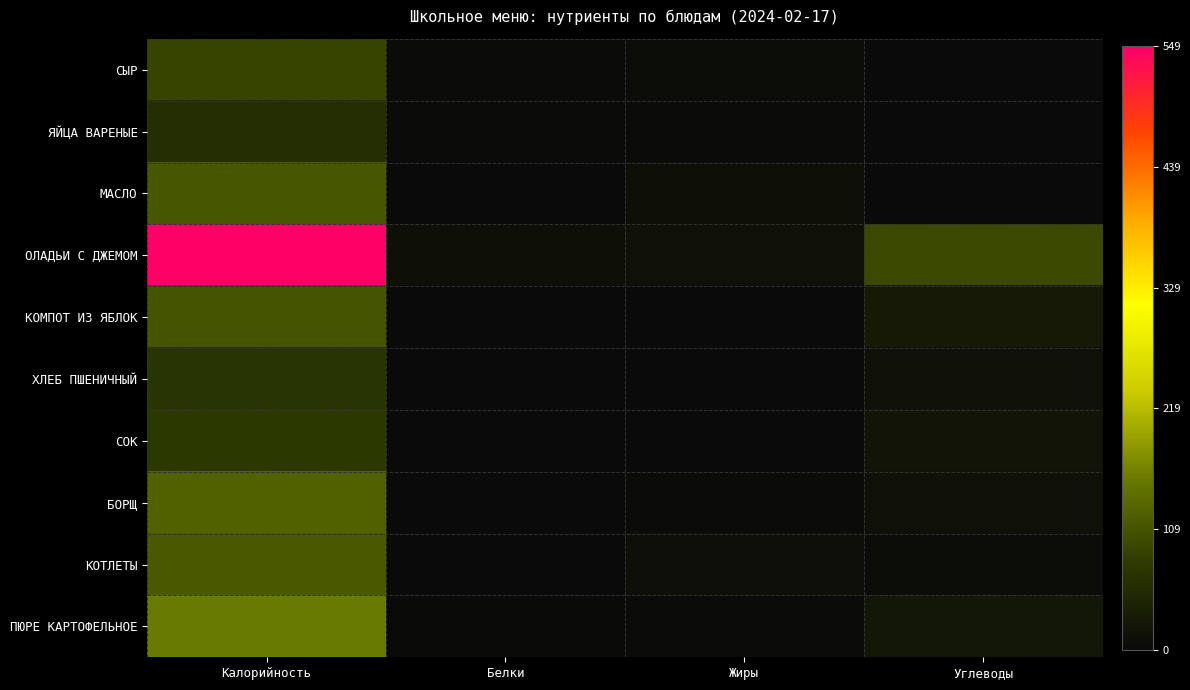

Count the number of data series in this chart.

10